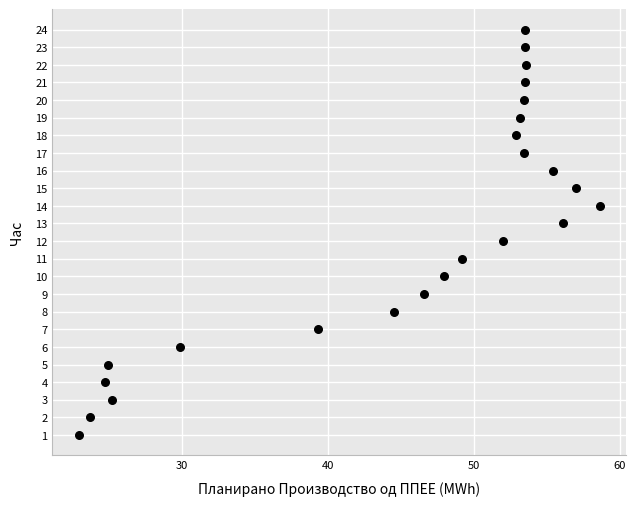

What is the range of Y values (max minus min)?

23